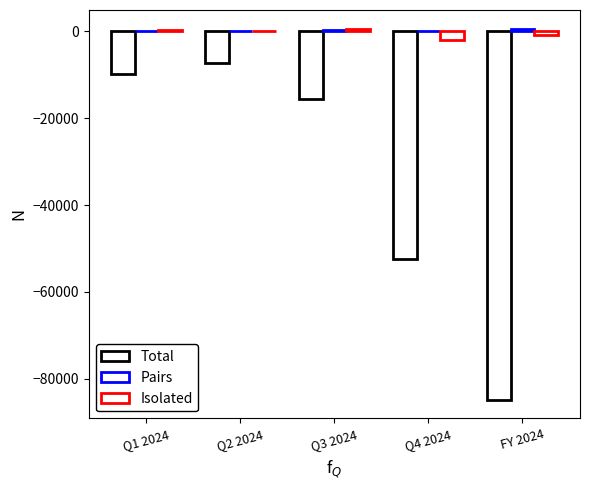

What position from the right is Q4 2024?

2